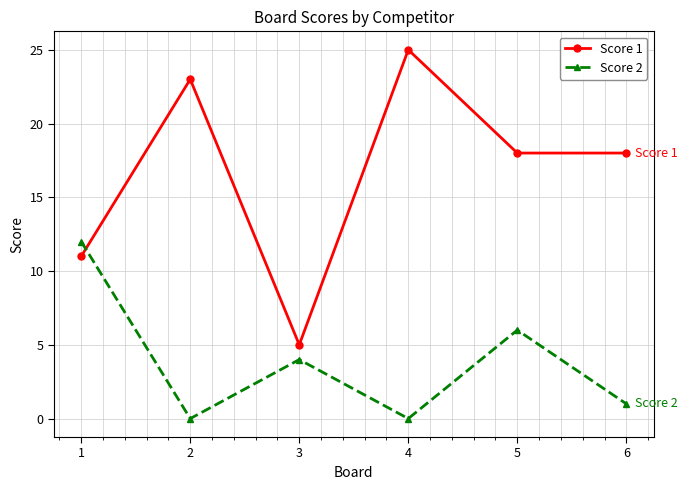

Which series has the widest spread of values?

Score 1